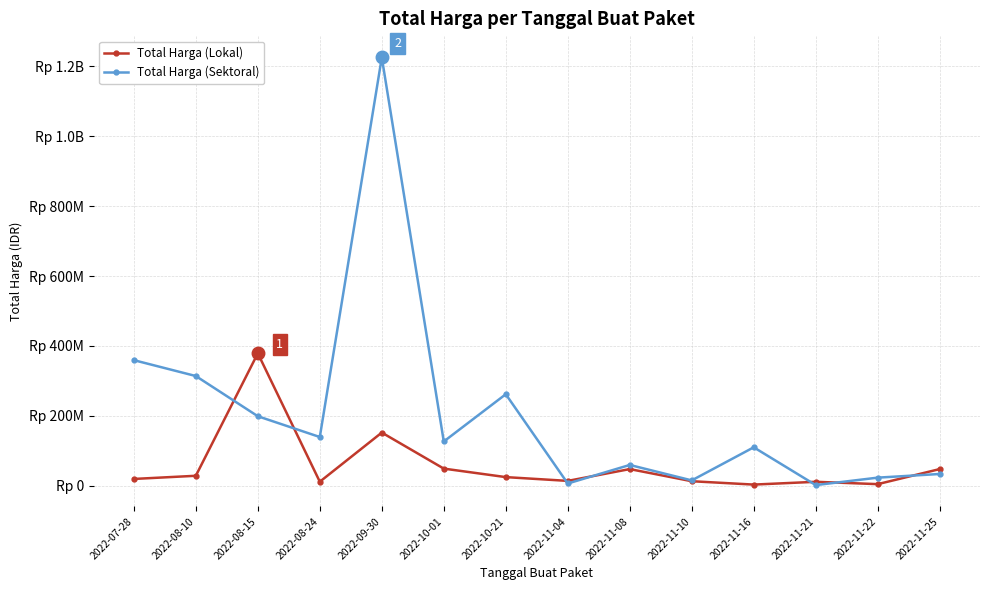

Reading left to right, transcribe all the data shown in this chart.

Total Harga (Lokal): 2022-07-28=19950000	2022-08-10=29000000	2022-08-15=379075000	2022-08-24=12000000	2022-09-30=152477000	2022-10-01=49478000	2022-10-21=25200000	2022-11-04=14400000	2022-11-08=48140000	2022-11-10=13442000	2022-11-16=3825000	2022-11-21=11800000	2022-11-22=5093000	2022-11-25=48140000
Total Harga (Sektoral): 2022-07-28=359500000	2022-08-10=314121780	2022-08-15=199200000	2022-08-24=139800000	2022-09-30=1224682000	2022-10-01=127000000	2022-10-21=262118150	2022-11-04=6936000	2022-11-08=59935000	2022-11-10=15787200	2022-11-16=110389990	2022-11-21=2395750	2022-11-22=23680800	2022-11-25=34132505